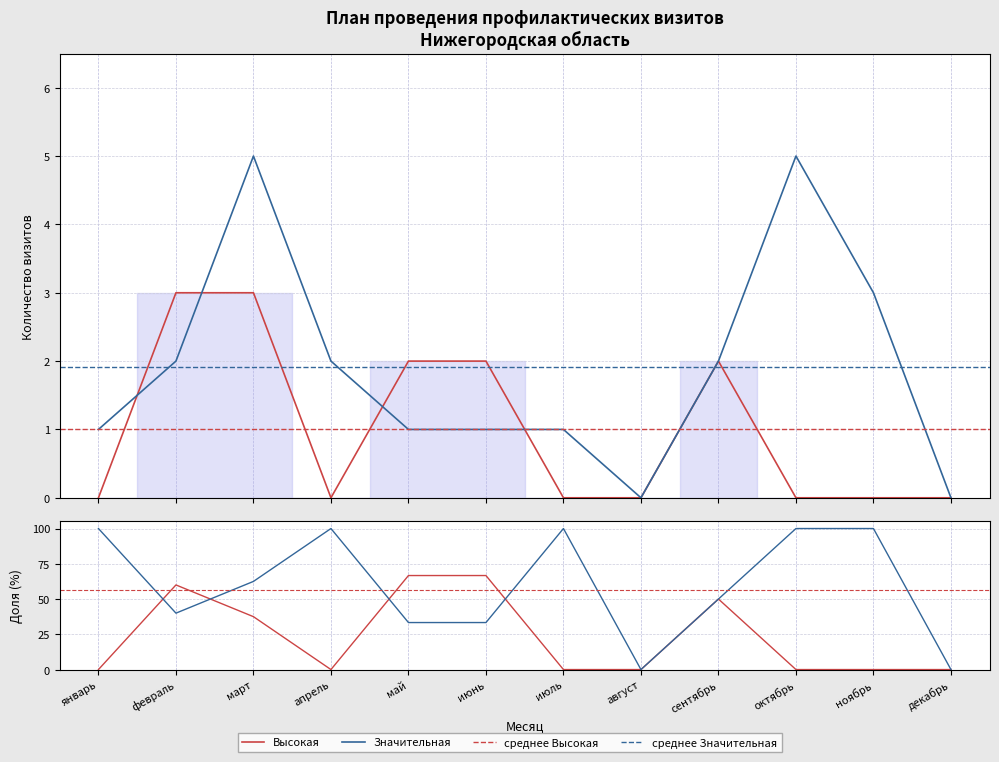

Between which two adjacent categories do Высокая and Значительная first intersect?

январь and февраль